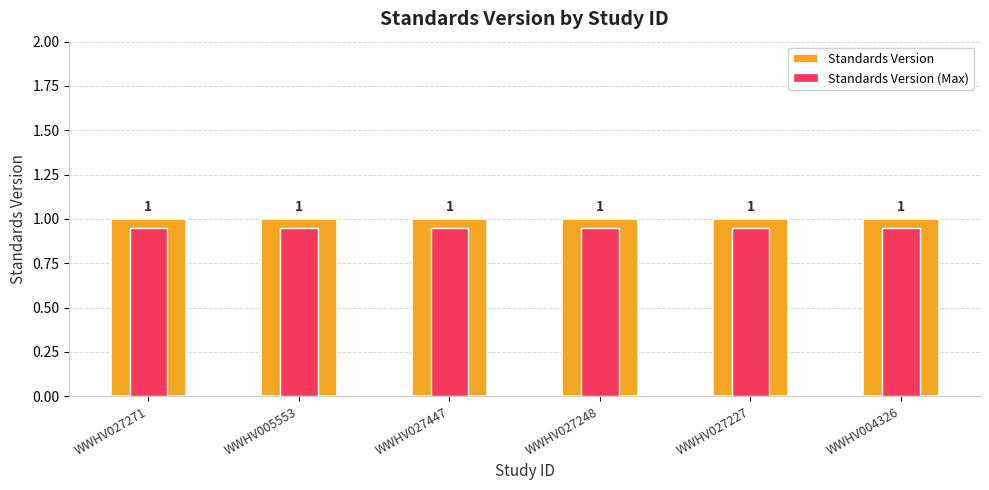

What value does the Standards Version series have at WWHV027248?

1.0